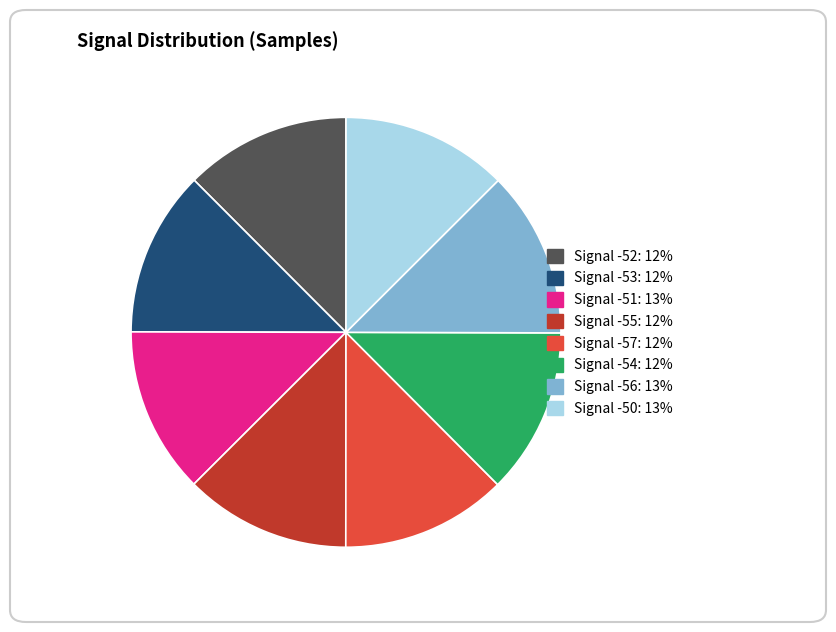

Is the sum of Signal -57 and Signal -55 greater than half?

No